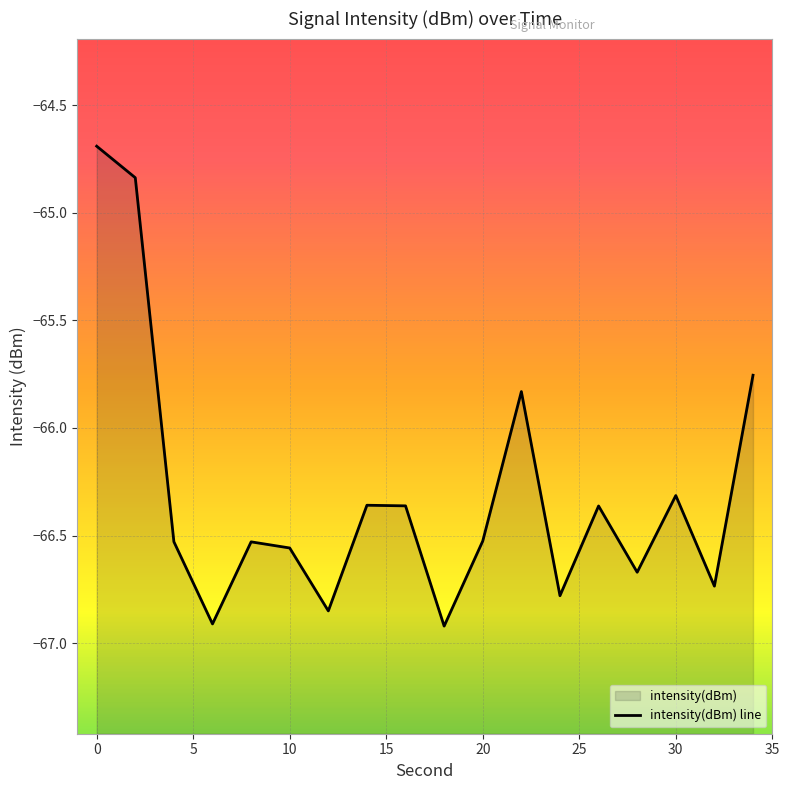

Rank the categories by value from highest to lowest.

0, 2, 34, 22, 30, 14, 16, 26, 20, 4, 8, 10, 28, 32, 24, 12, 6, 18